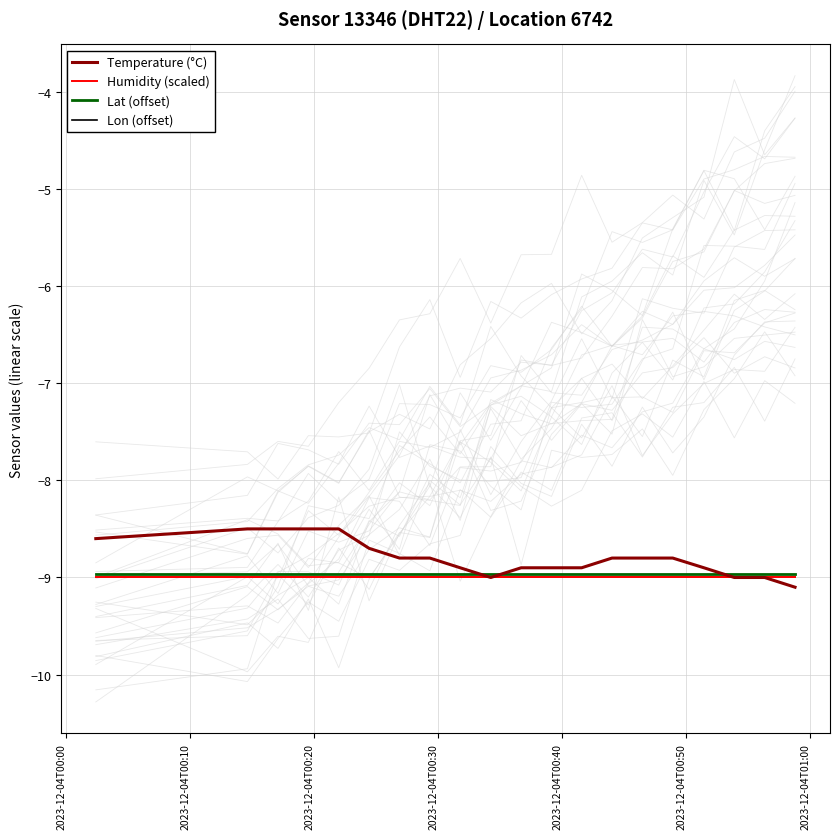

True or false: Lon (offset) and Humidity (scaled) cross at least once.

False